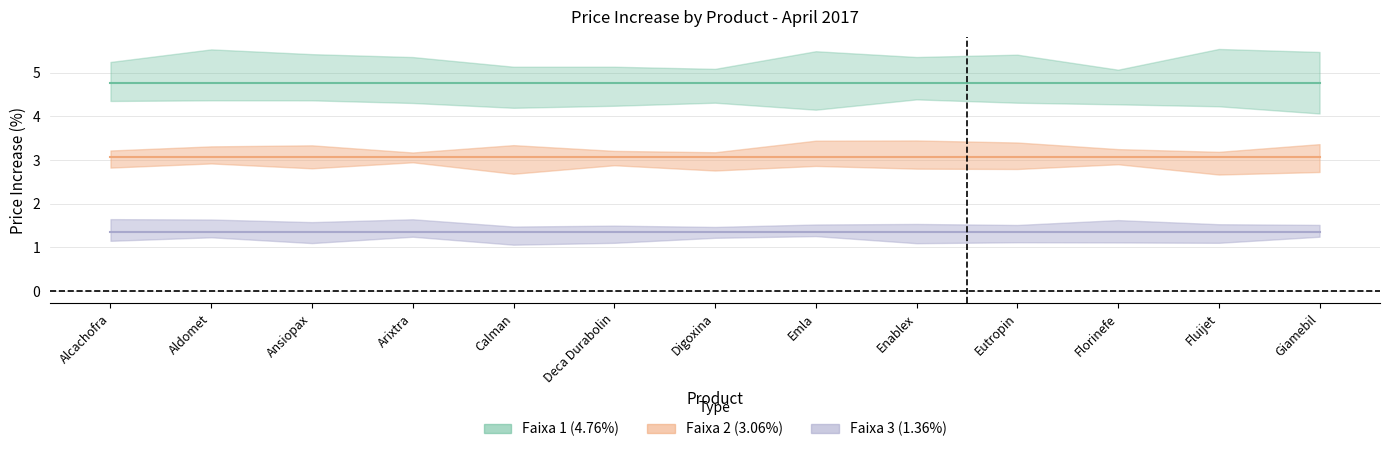

Between Digoxina and Arixtra, which is larger?

Digoxina